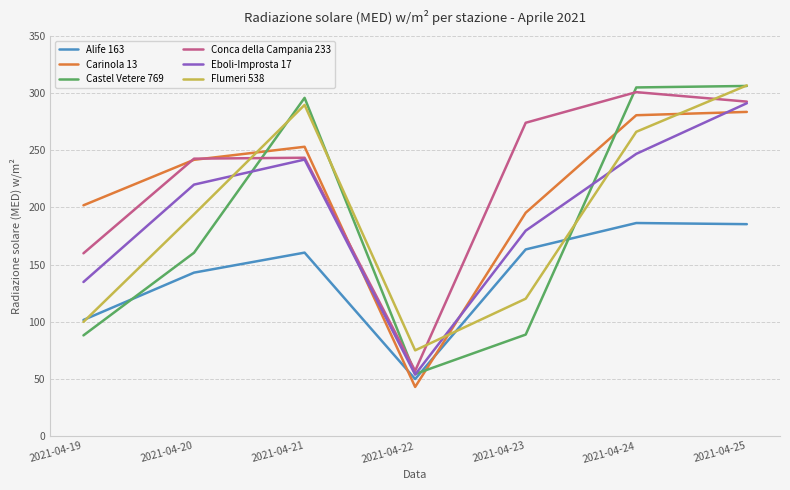

Where do Alife 163 and Castel Vetere 769 first cross each other?

2021-04-19 and 2021-04-20